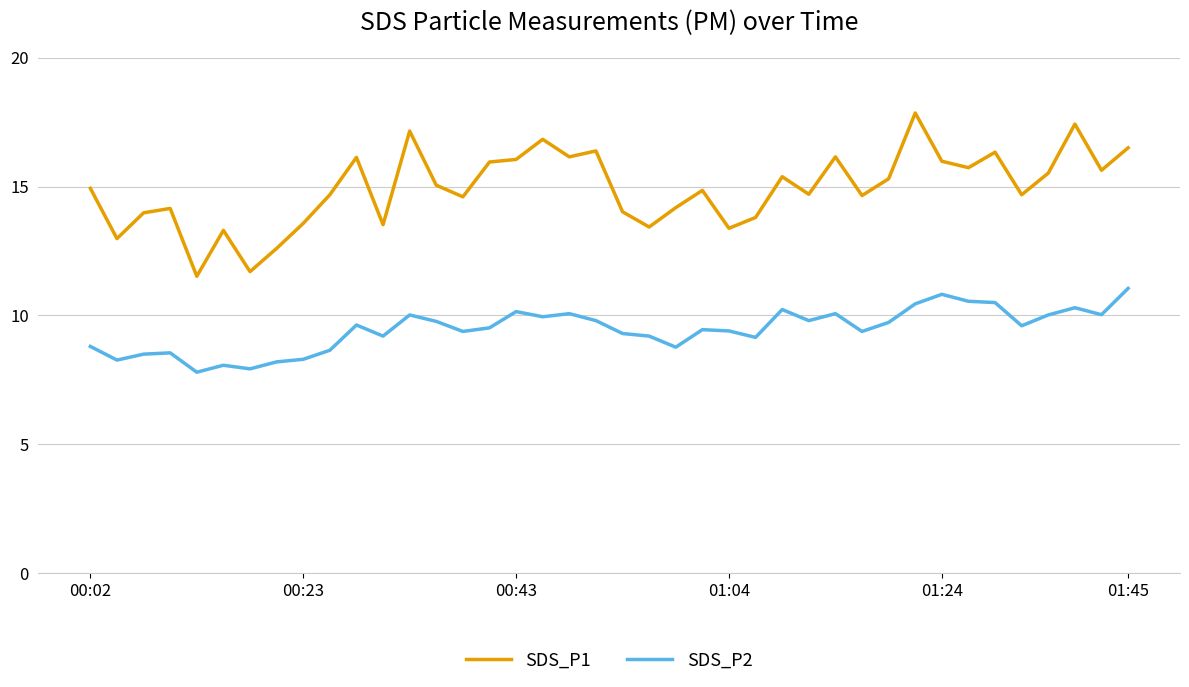

True or false: SDS_P1 and SDS_P2 cross at least once.

False